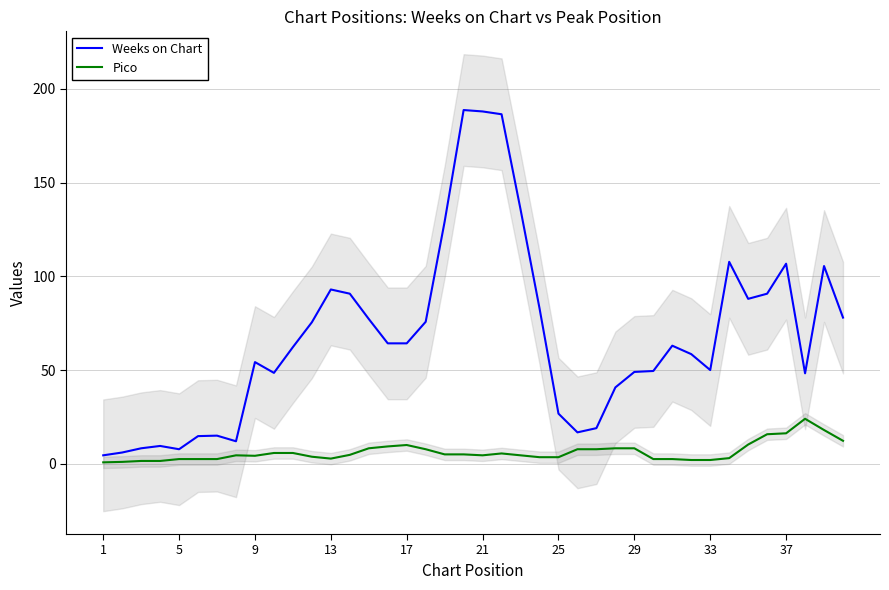

The Weeks on Chart series shows 24.5 at 9. True or false?

False